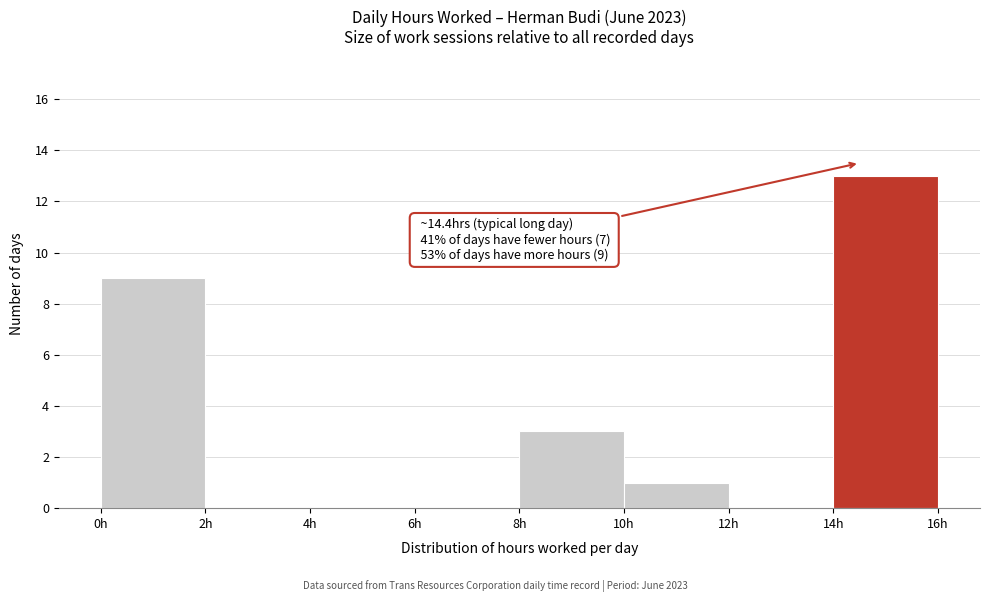

Over which range of the x-axis is the bar tallest?

14 to 16